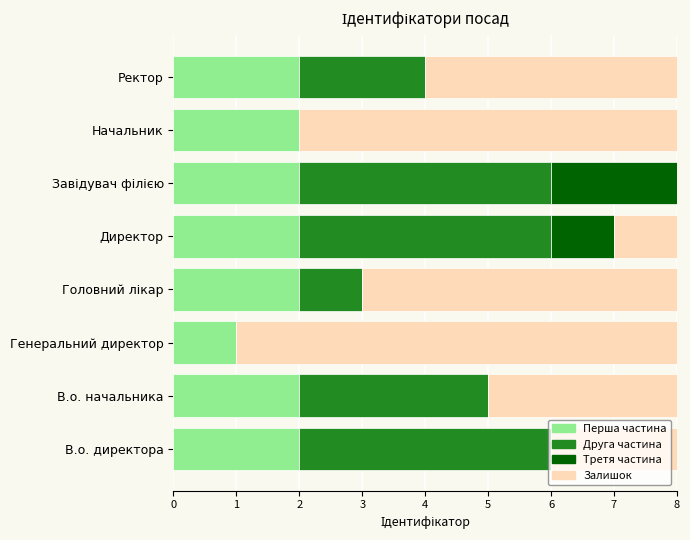

What is the total value across all series at Директор?

8